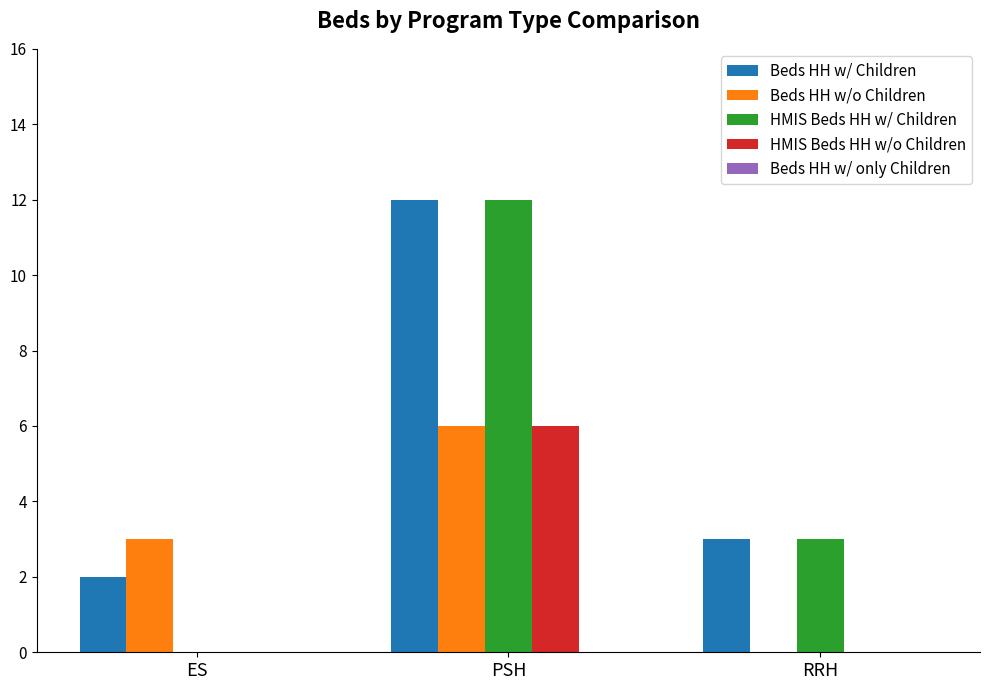

Which series has the widest spread of values?

HMIS Beds HH w/ Children